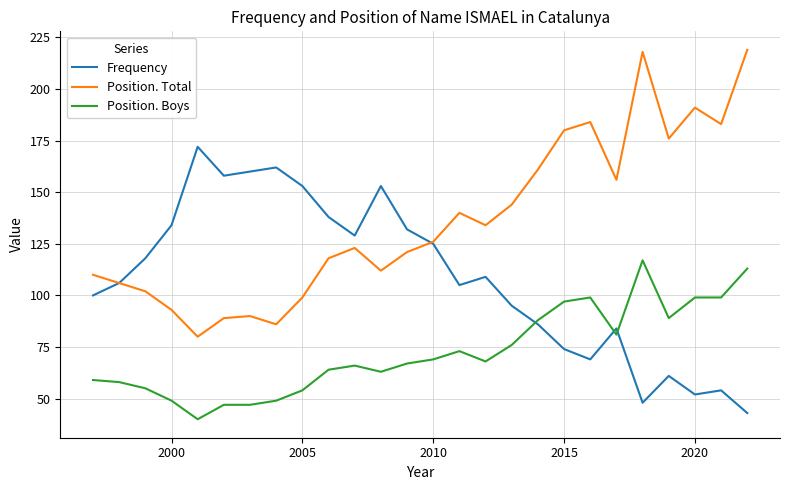

True or false: Position. Total and Position. Boys cross at least once.

False